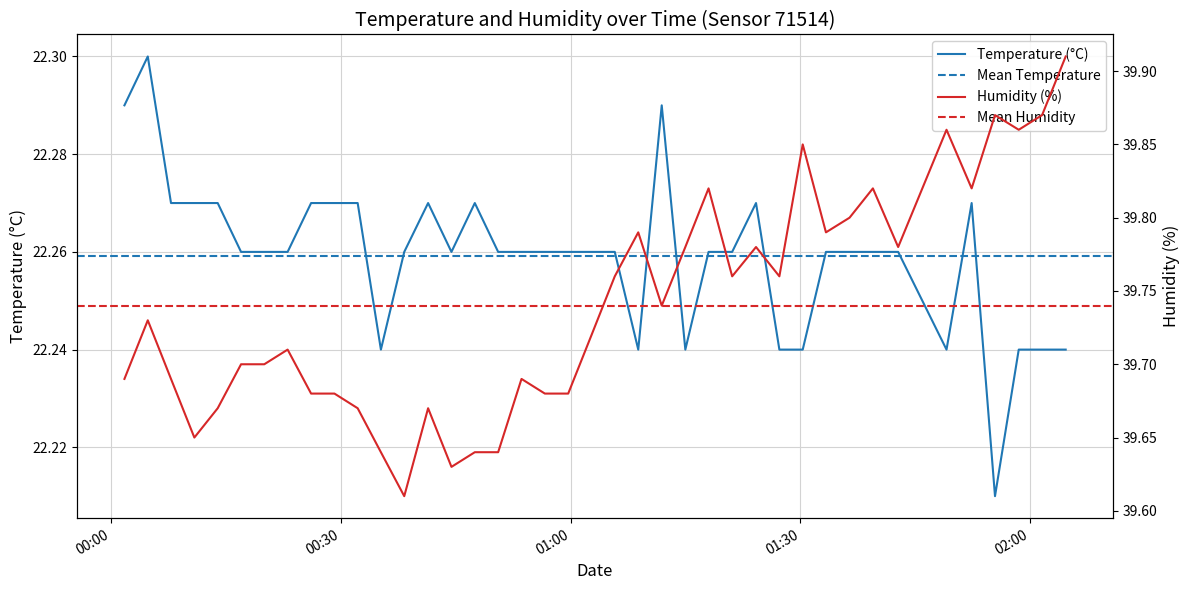

What is the highest value of the temperature series?

22.3